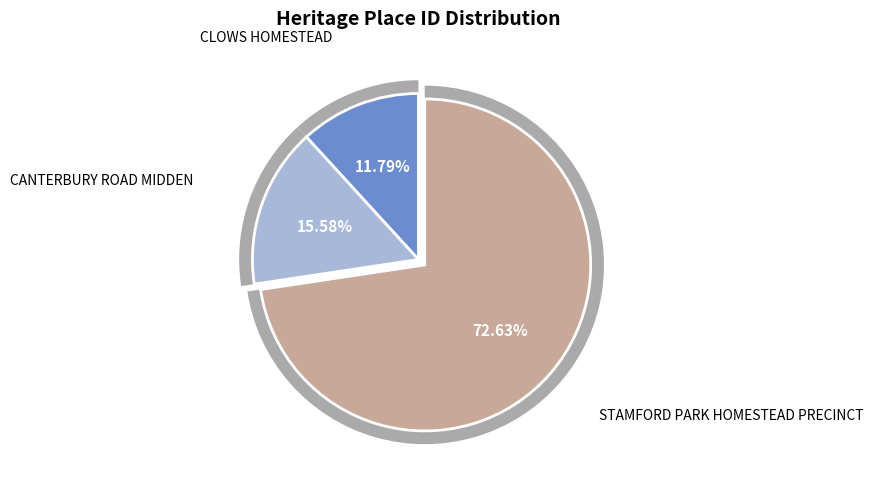

Which has a higher value, CLOWS HOMESTEAD or STAMFORD PARK HOMESTEAD PRECINCT?

STAMFORD PARK HOMESTEAD PRECINCT